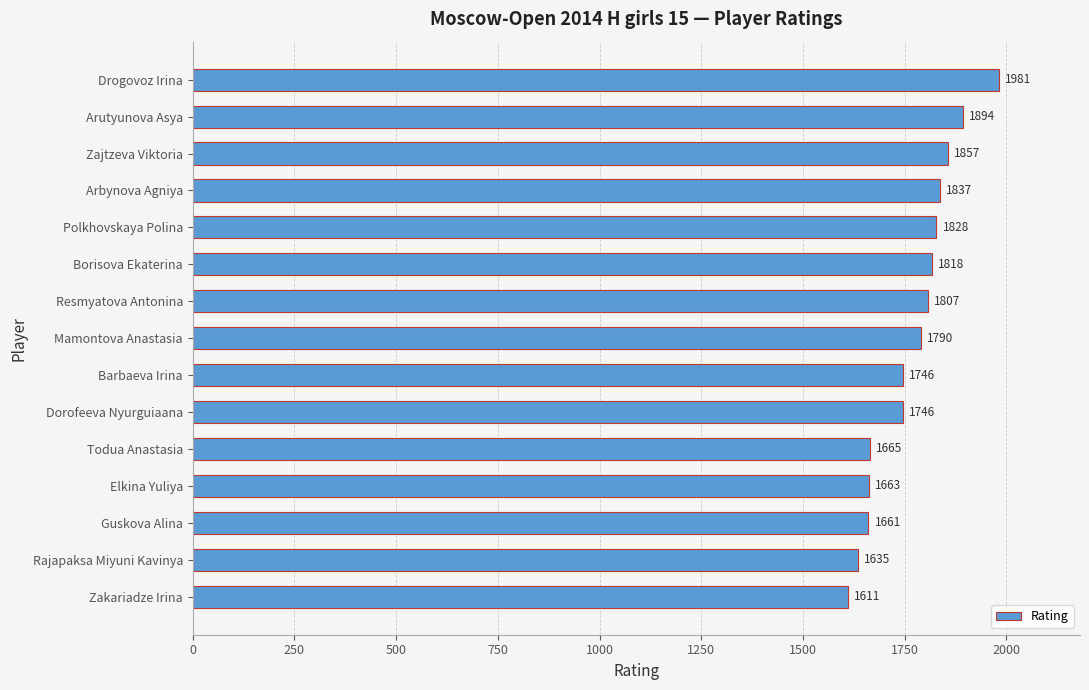

At which label is the value closest to 1796?

Mamontova Anastasia